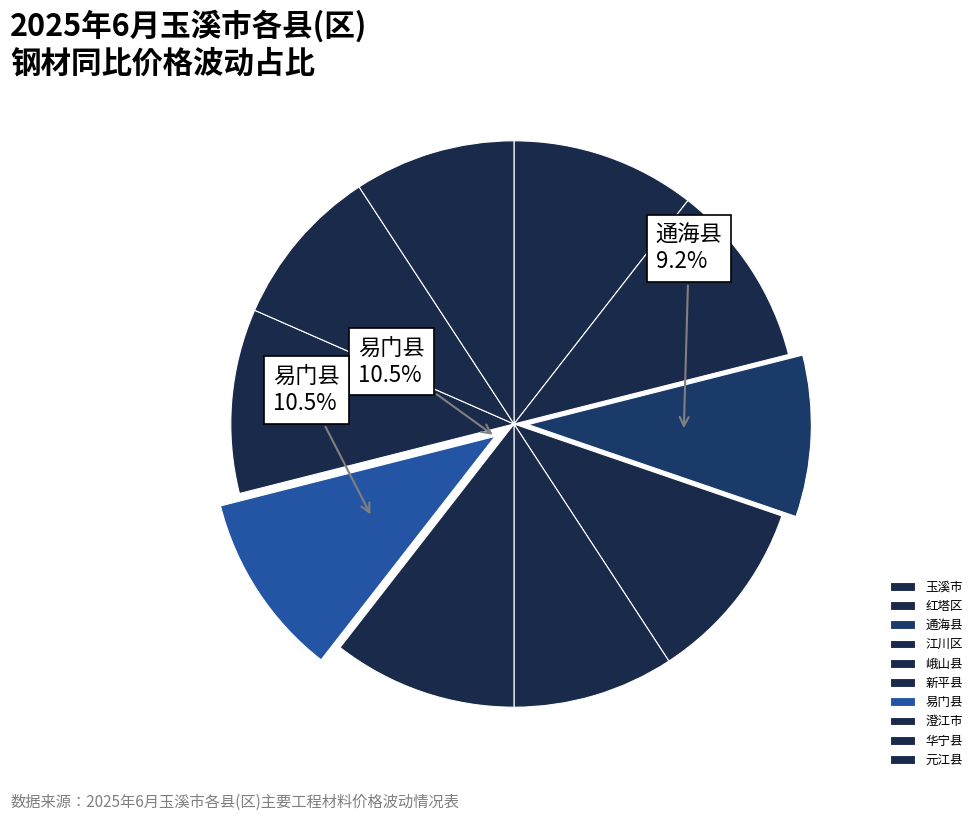

To the nearest percent, what percentage of the pie is 红塔区?

11%